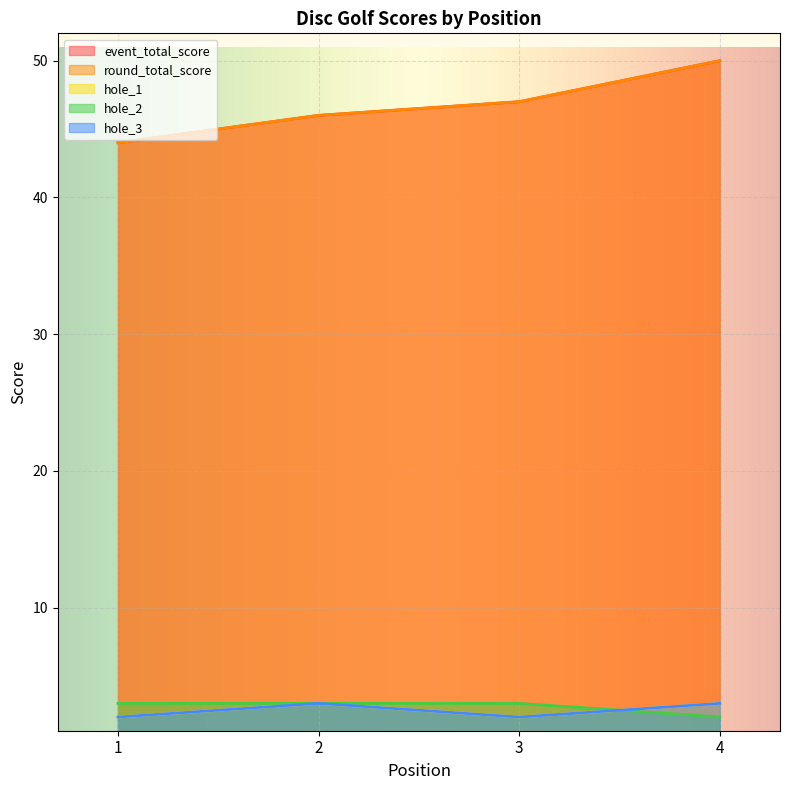

At how many categories does at least one series exceed 13?

4